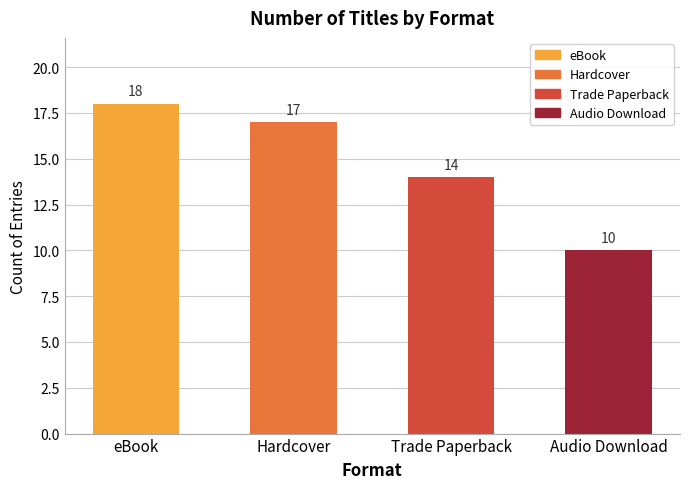

What is the label of the 4th bar from the left?

Audio Download